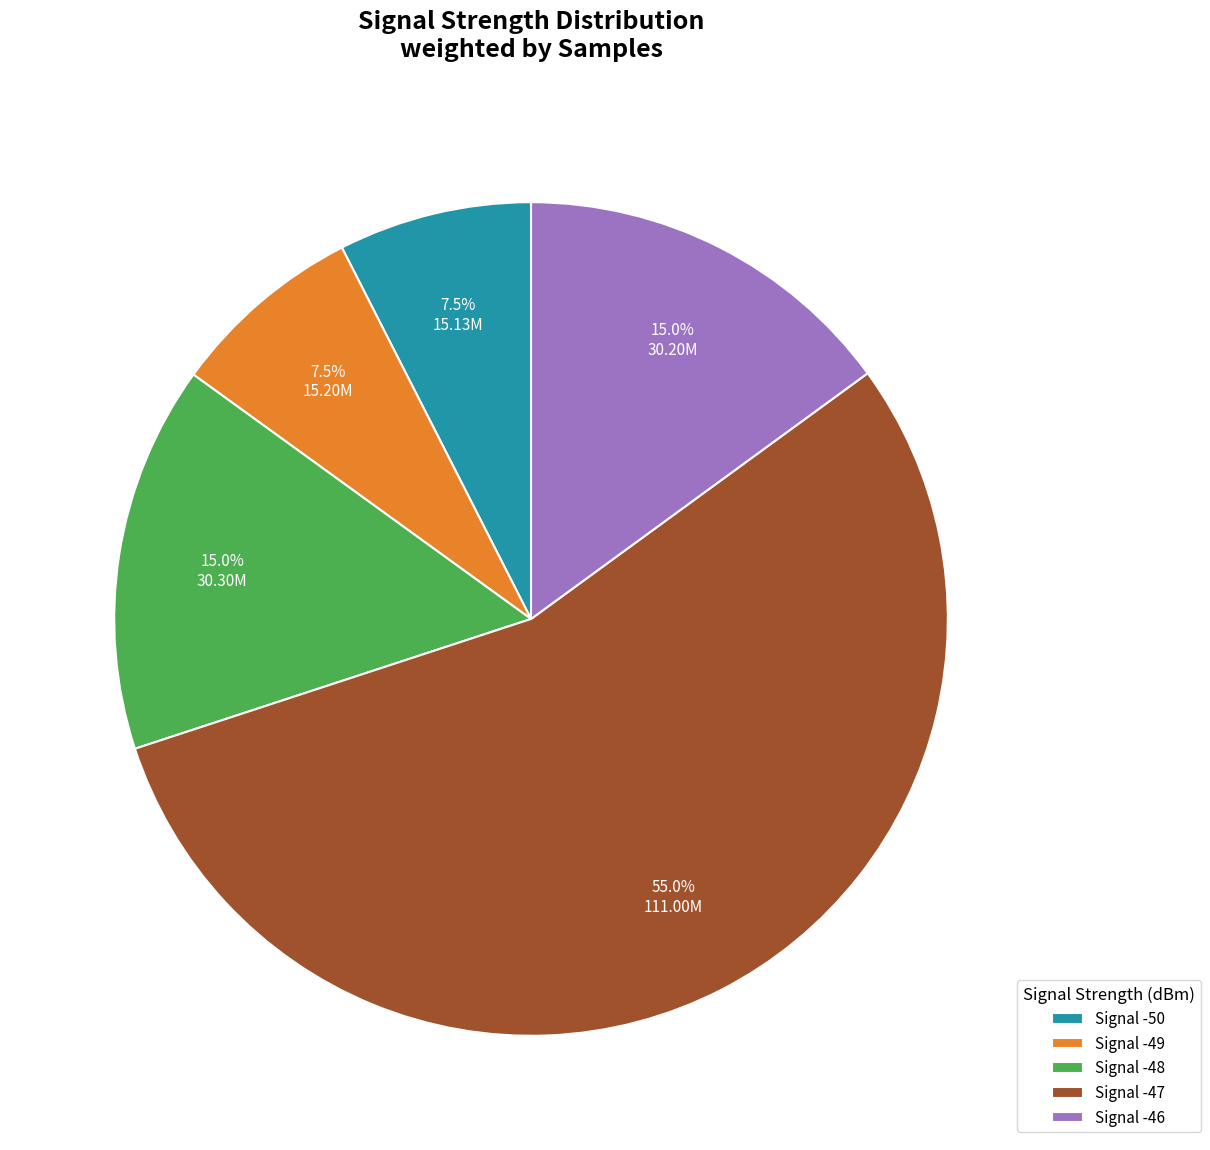

Which has a higher value, Signal -50 or Signal -46?

Signal -46